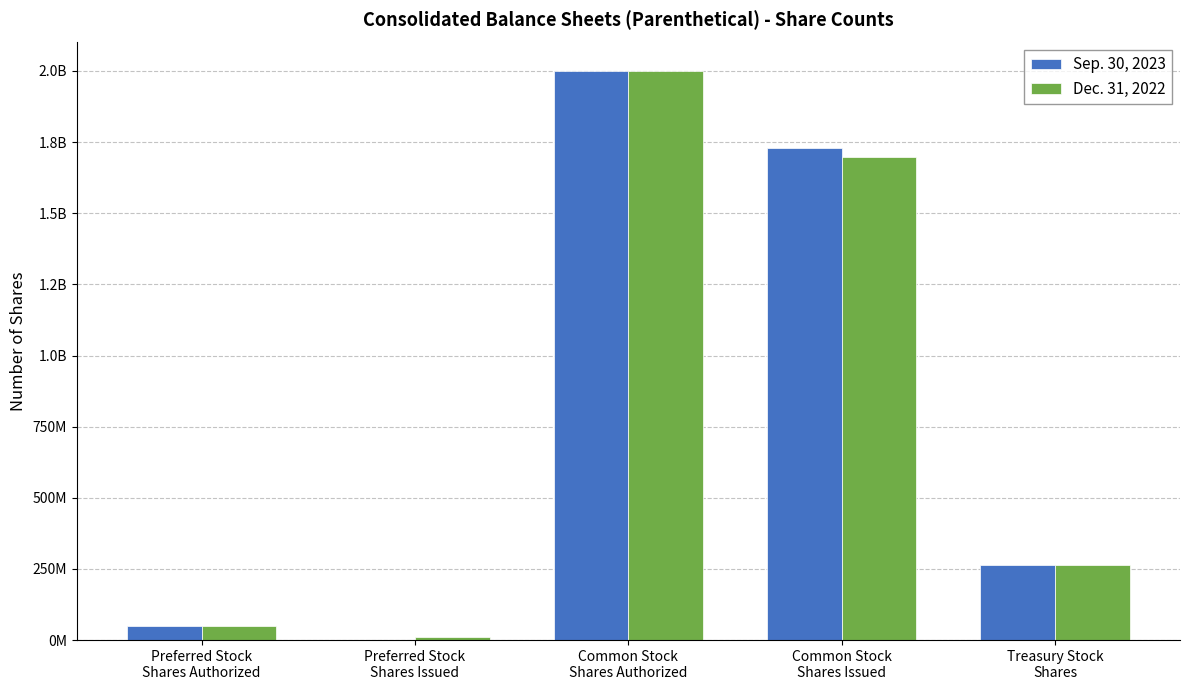

What is the value of the Sep. 30, 2023 bar at the 4th from the left?

1728158524